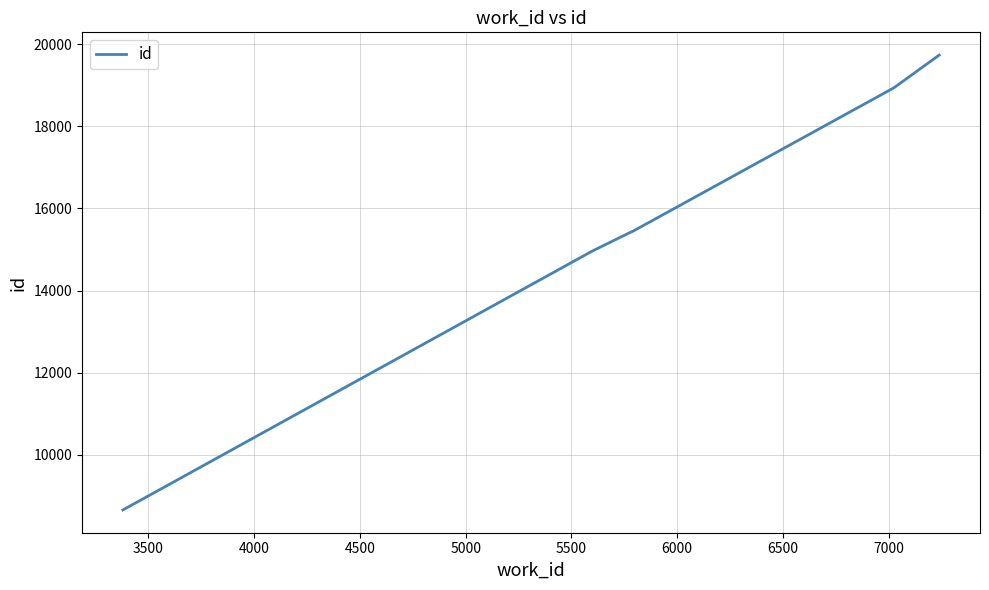

True or false: the data has more than 1 interior local peaks.

False